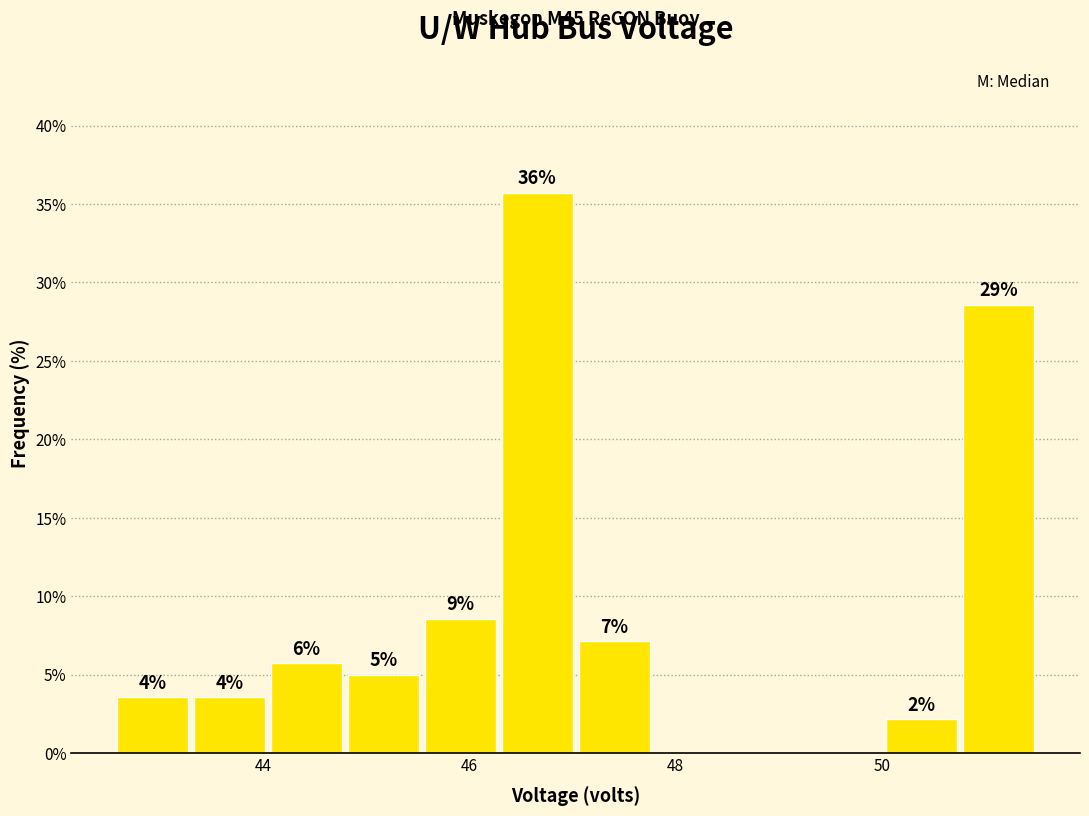

Read against the x-axis, roughly where is the centre of the tallest bar?

46.6